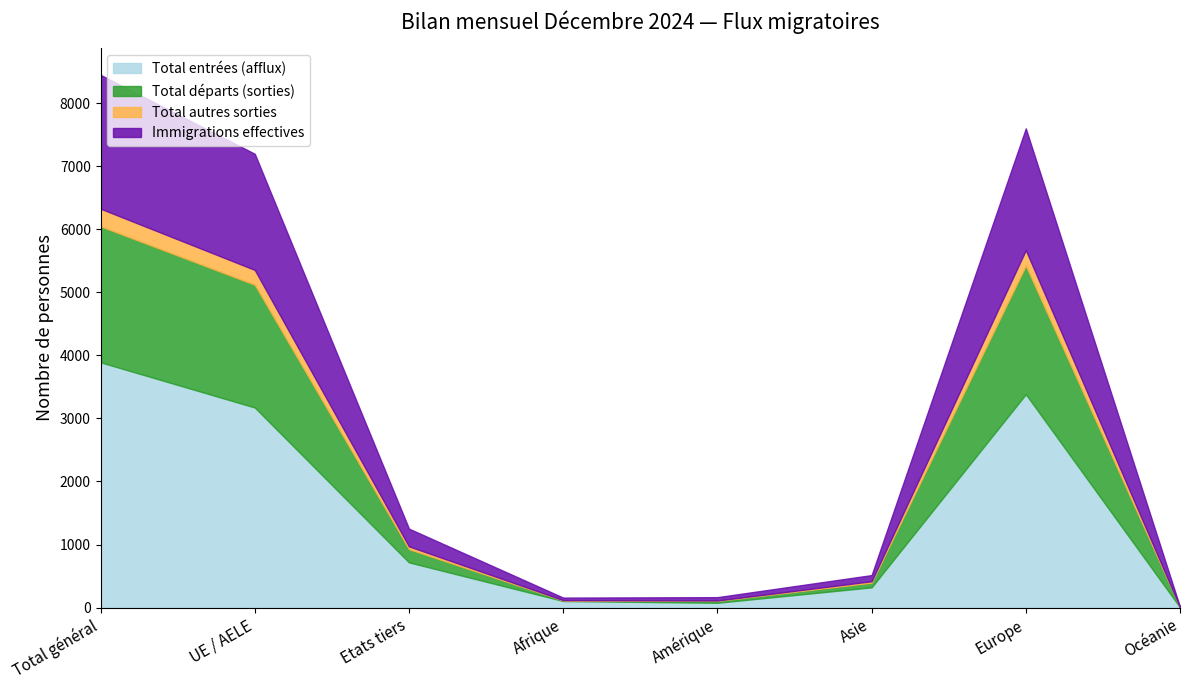

Reading left to right, list all the values displayed in this chart.

Total entrées (afflux): Total général=3891	UE / AELE=3174	Etats tiers=717	Afrique=104	Amérique=76	Asie=321	Europe=3385	Océanie=4
Total départs (sorties): Total général=2158	UE / AELE=1948	Etats tiers=210	Afrique=10	Amérique=30	Asie=74	Europe=2041	Océanie=3
Total autres sorties: Total général=279	UE / AELE=235	Etats tiers=44	Afrique=4	Amérique=6	Asie=23	Europe=246	Océanie=0
Immigrations effectives: Total général=2123	UE / AELE=1842	Etats tiers=281	Afrique=40	Amérique=53	Asie=97	Europe=1930	Océanie=3